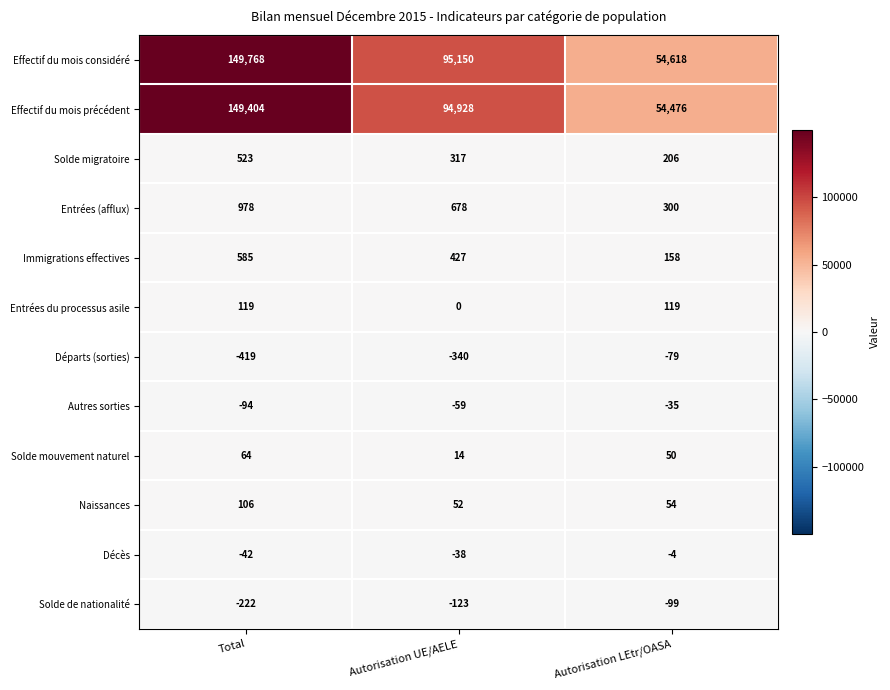

At which category does the chart reach its peak across all series?

Total